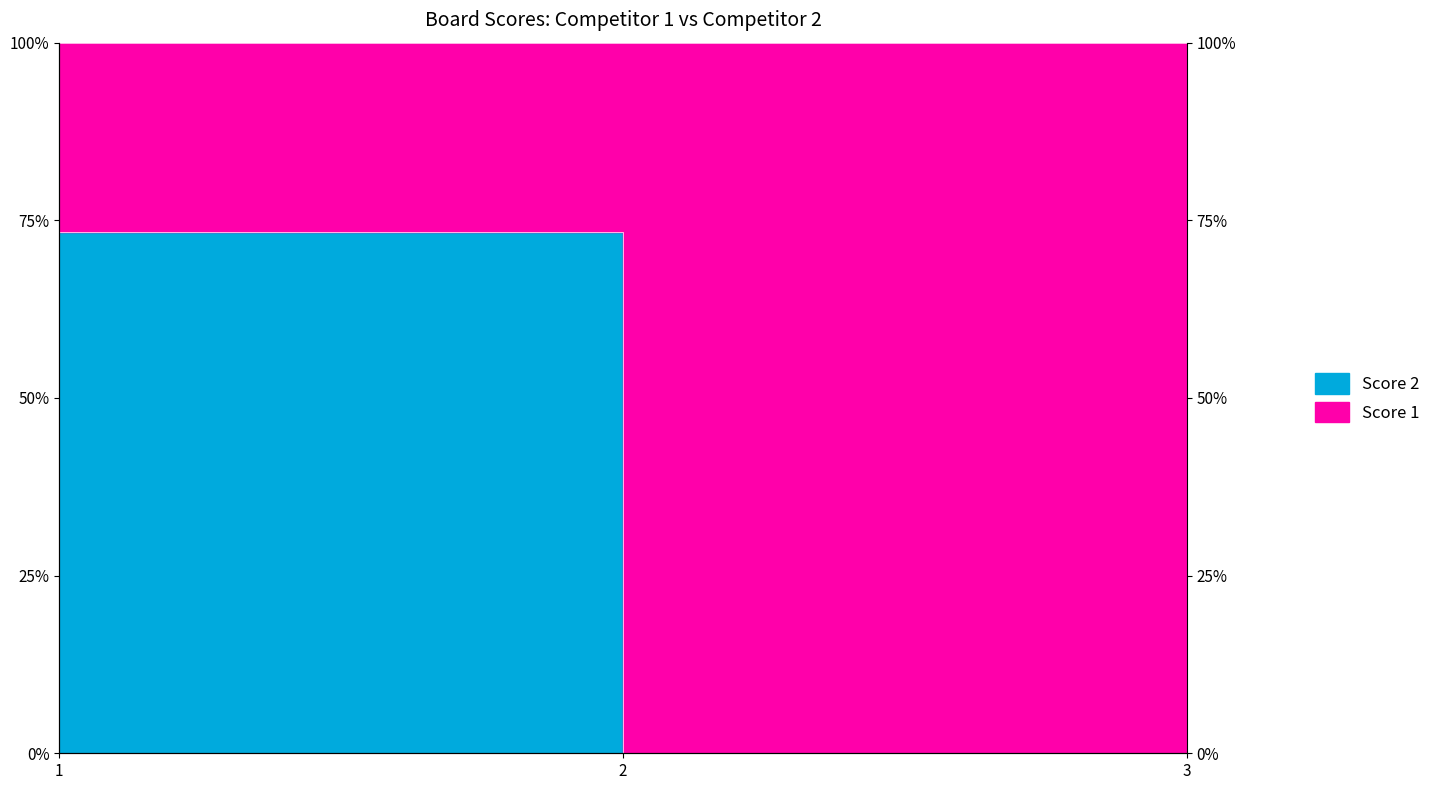

Reading left to right, transcribe all the data shown in this chart.

73.3	0.0	0.0